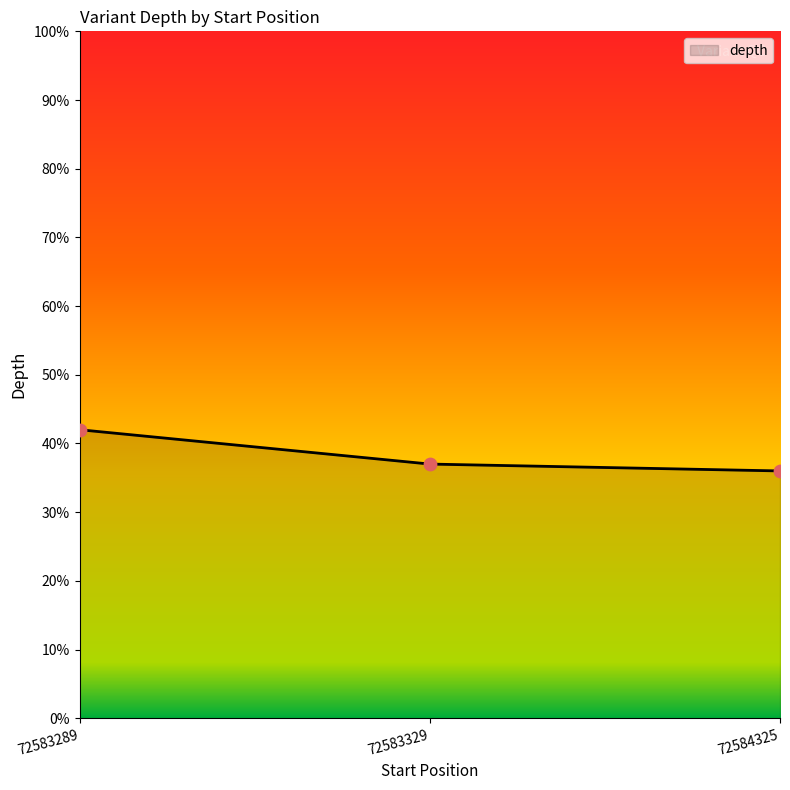

What is the ratio of the value at 72584325 to the value at 72583329?

1.0